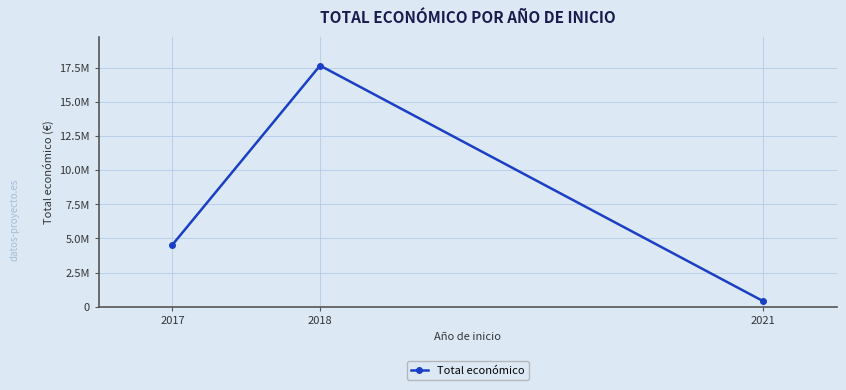

Which has a higher value, 2018 or 2021?

2018